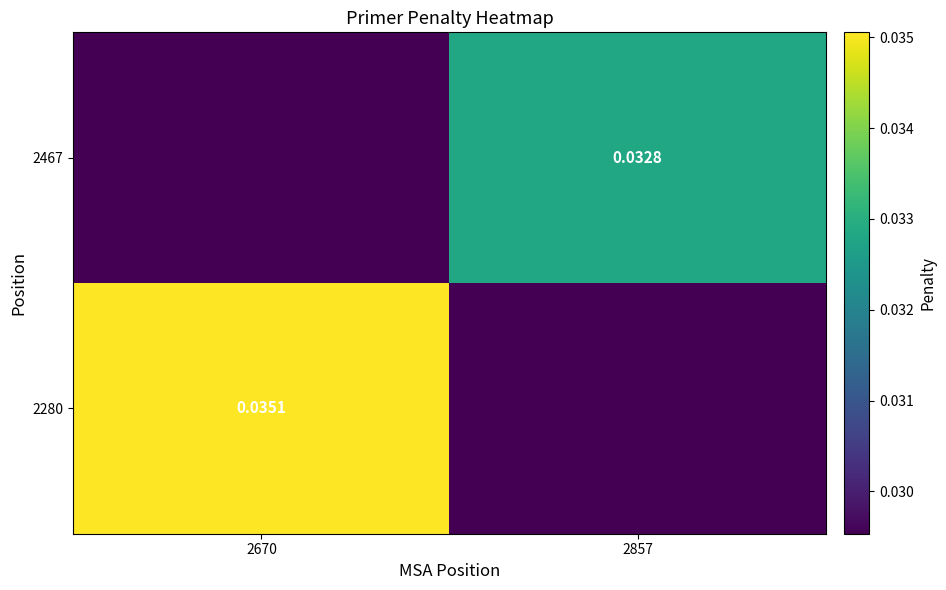

Between 2670 and 2857, which series saw the biggest shift?

2280